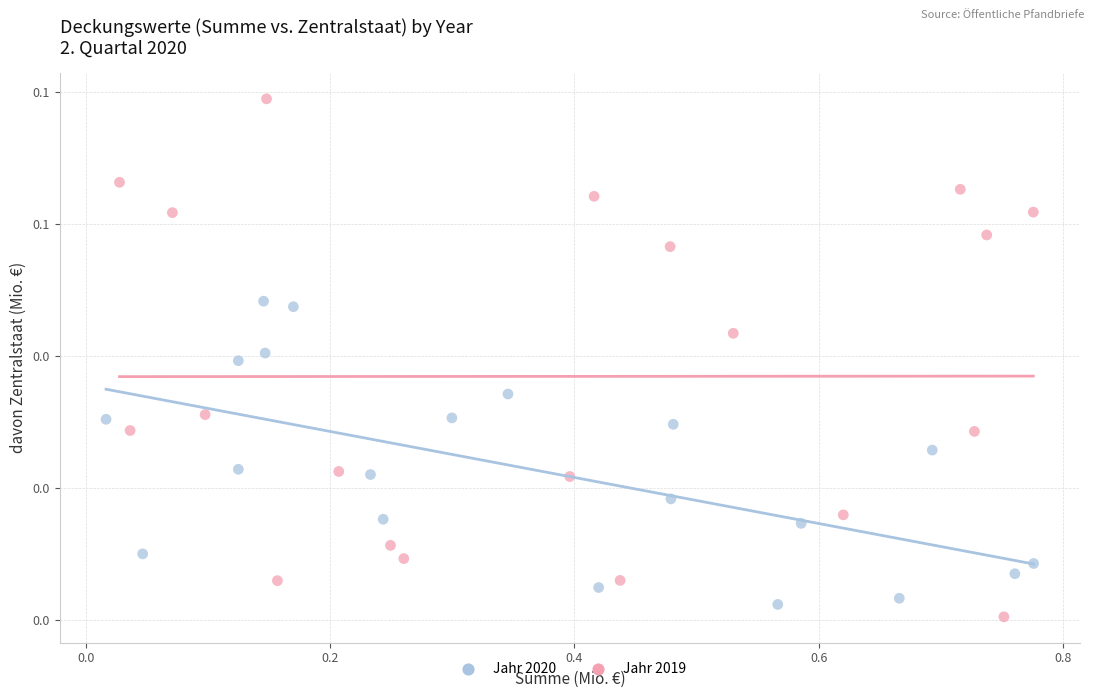

Which series contains the lowest Y value?

Jahr 2019